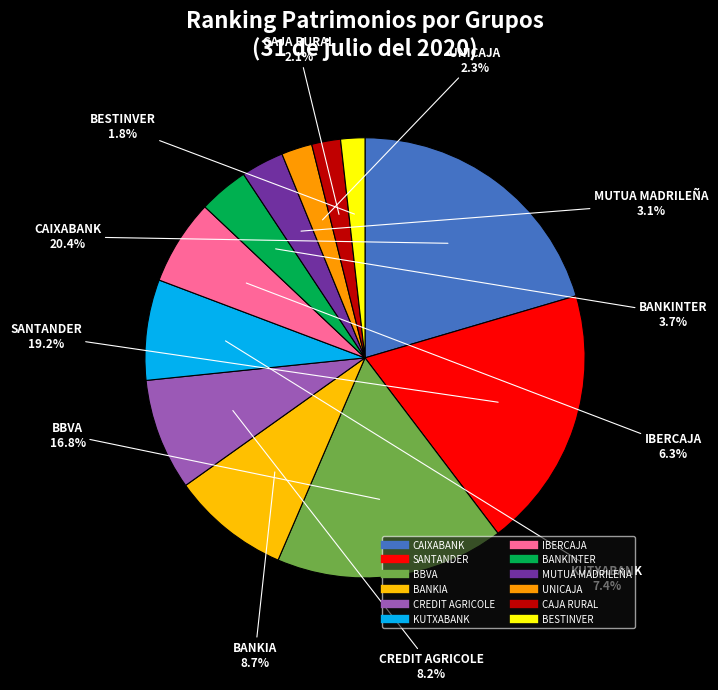

Which category has the biggest portion of the pie?

CAIXABANK